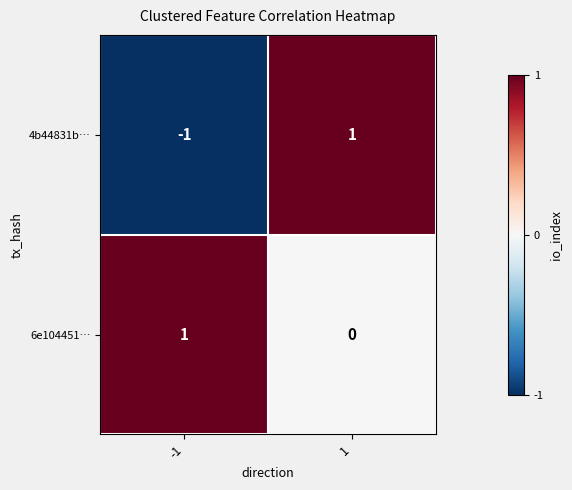

How many positive values does the 6e104451… series have?

1